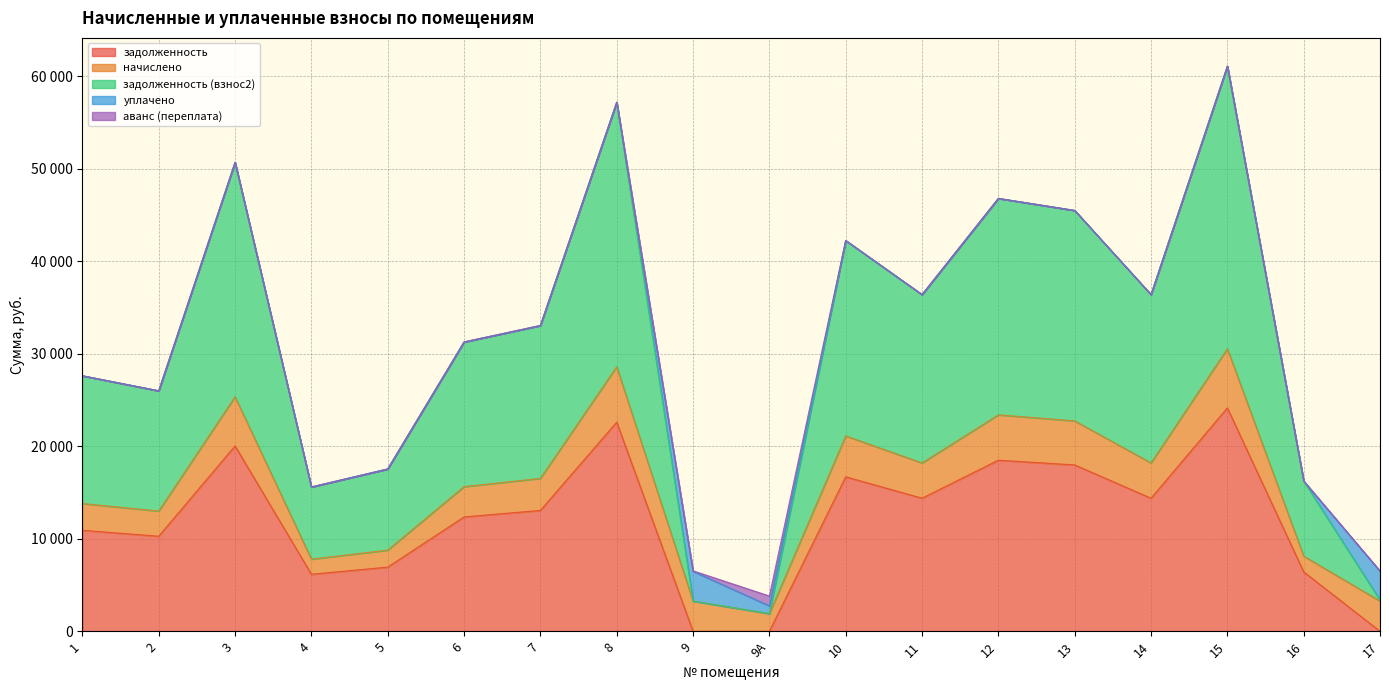

List the labels in order of задолженность value, smallest first.

9, 9А, 17, 4, 16, 5, 2, 1, 6, 7, 11, 14, 10, 13, 12, 3, 8, 15